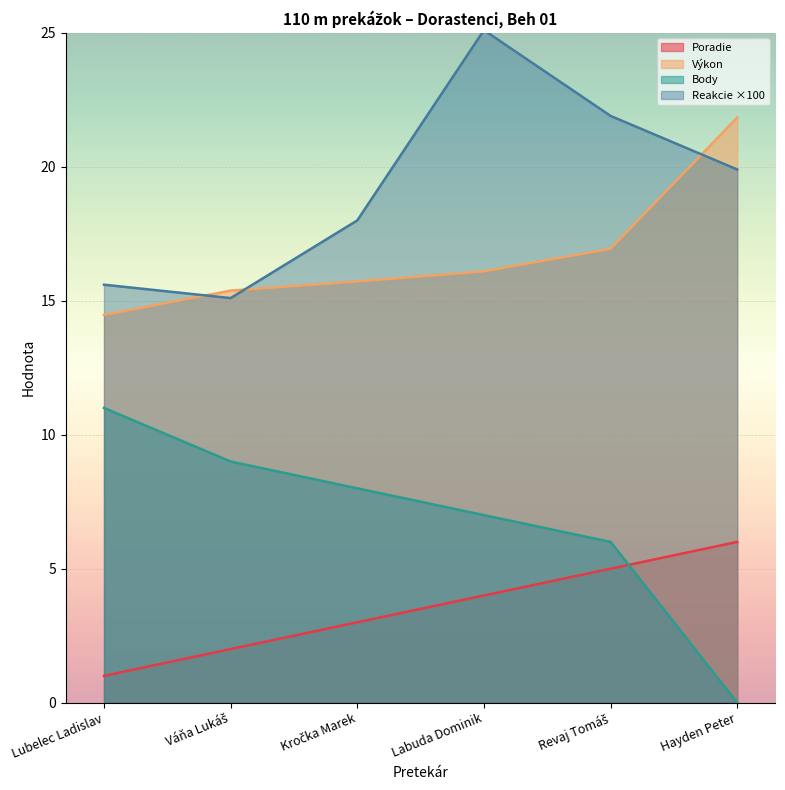

Is the value of Poradie at Revaj Tomáš greater than the value of Výkon at Labuda Dominik?

No